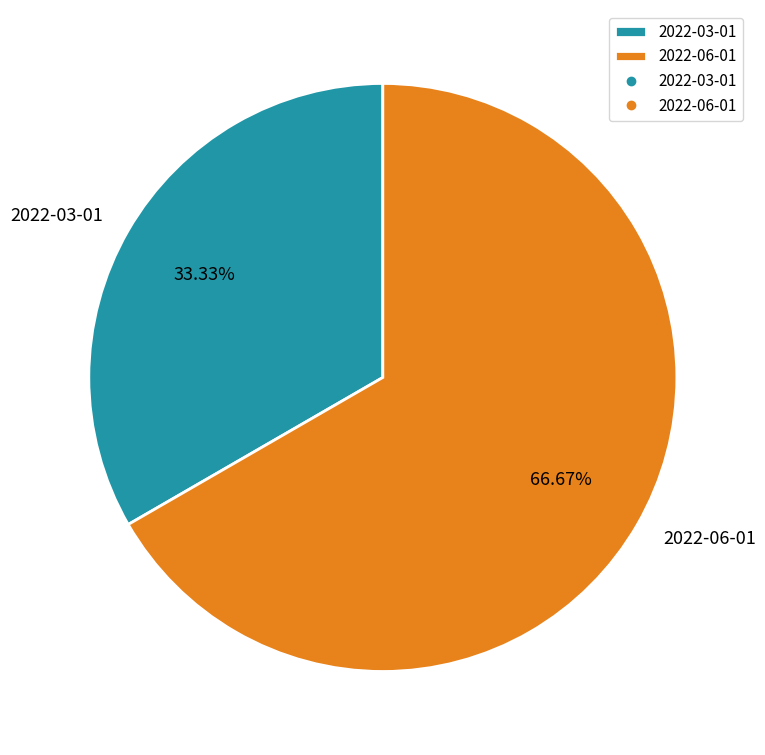

How many segments does this pie chart have?

2